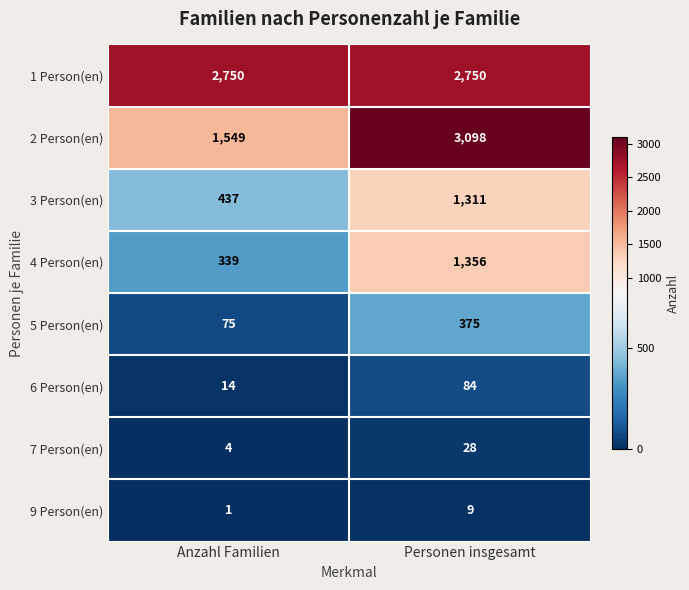

At Anzahl Familien, list the series in order from largest to smallest.

1 Person(en), 2 Person(en), 3 Person(en), 4 Person(en), 5 Person(en), 6 Person(en), 7 Person(en), 9 Person(en)